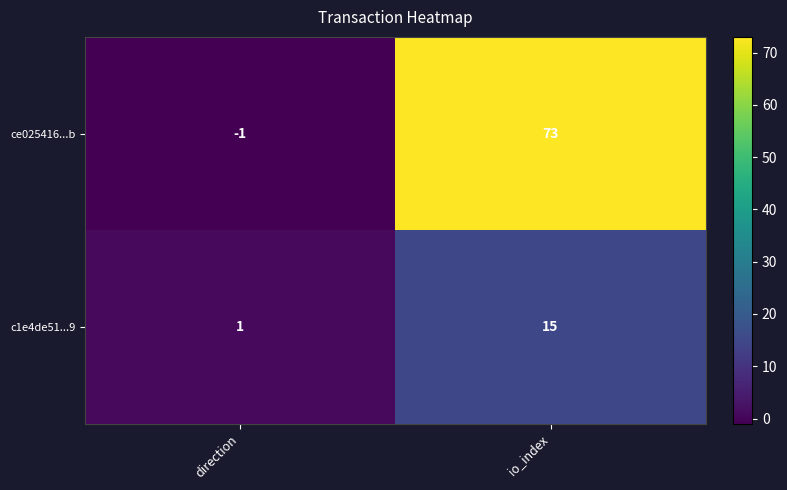

Reading right to left, transcribe all the data shown in this chart.

ce025416...b: io_index=73	direction=-1
c1e4de51...9: io_index=15	direction=1